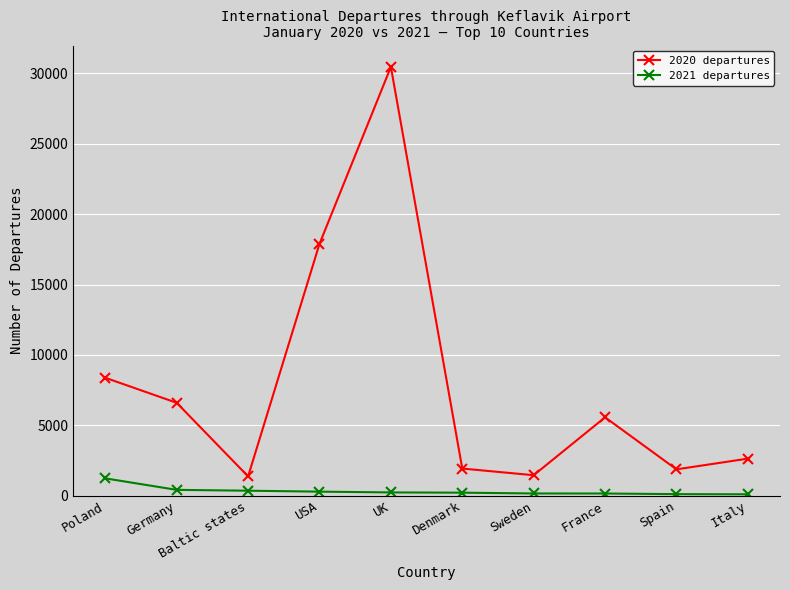

At Denmark, list the series in order from smallest to largest.

2021 departures, 2020 departures